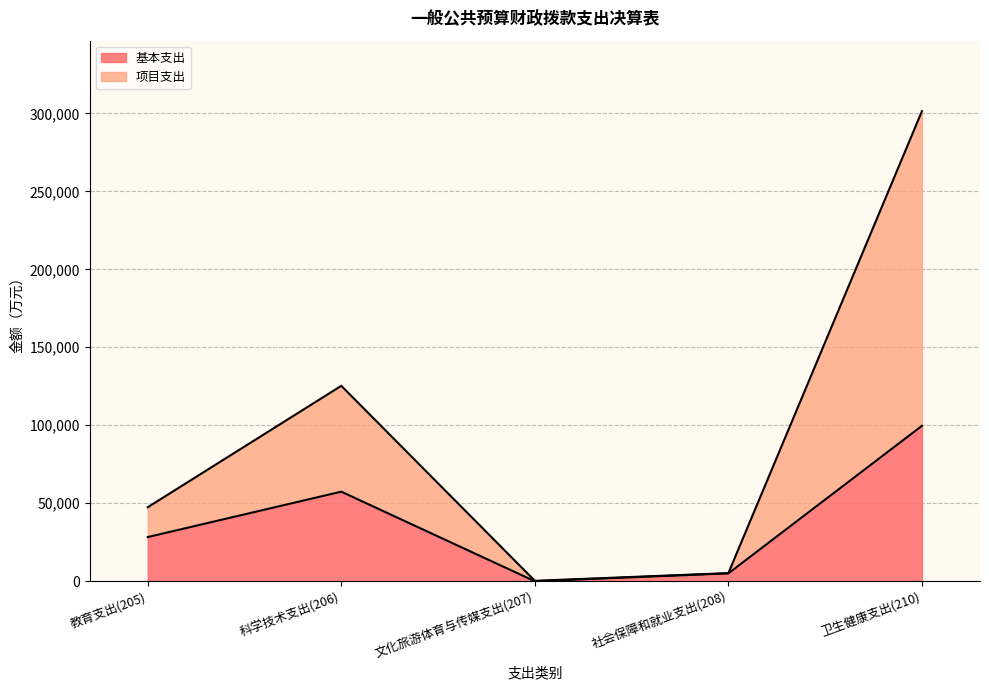

Reading left to right, extract all data points from this chart.

基本支出: 教育支出(205)=28321.0	科学技术支出(206)=57435.7	文化旅游体育与传媒支出(207)=0.0	社会保障和就业支出(208)=5046.9	卫生健康支出(210)=99655.2
项目支出: 教育支出(205)=47447.8	科学技术支出(206)=125304.1	文化旅游体育与传媒支出(207)=290.4	社会保障和就业支出(208)=5215.4	卫生健康支出(210)=301382.8